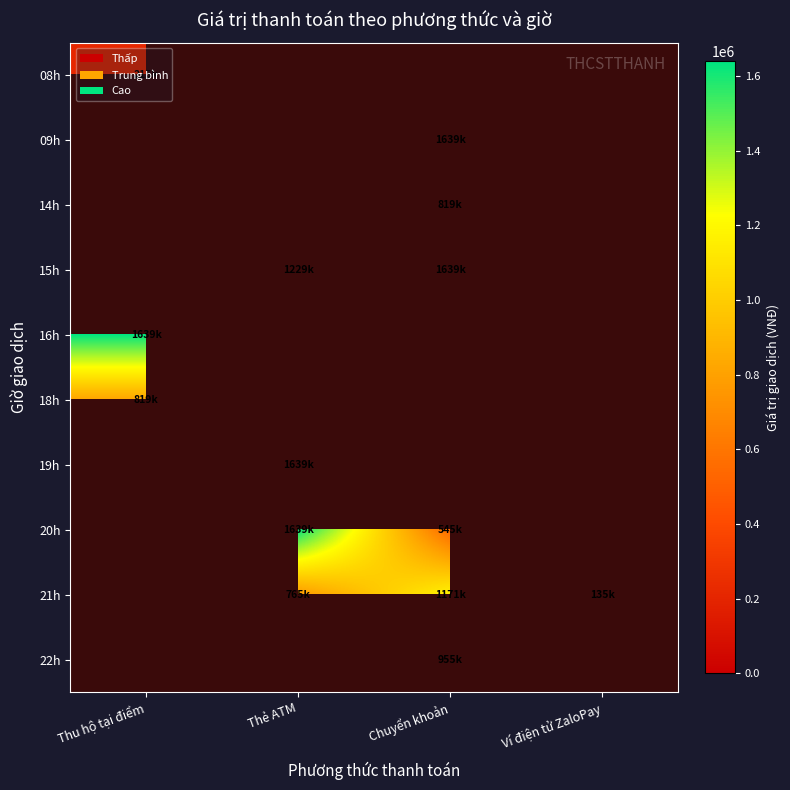

At Ví điện tử ZaloPay, list the series in order from largest to smallest.

08h, 09h, 14h, 15h, 16h, 18h, 19h, 20h, 21h, 22h